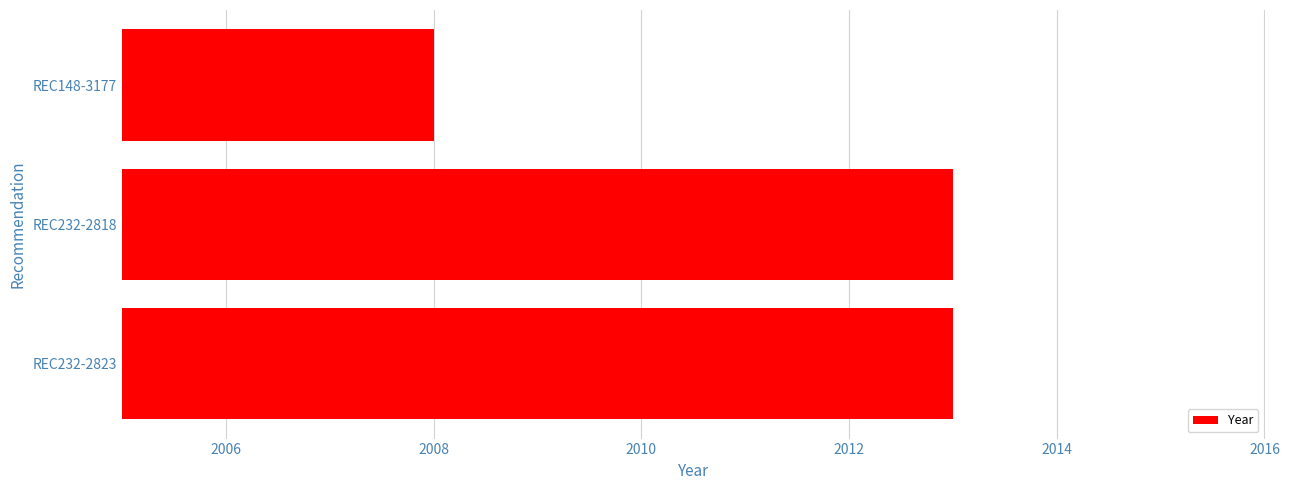

The value at REC148-3177 is 2860. True or false?

False